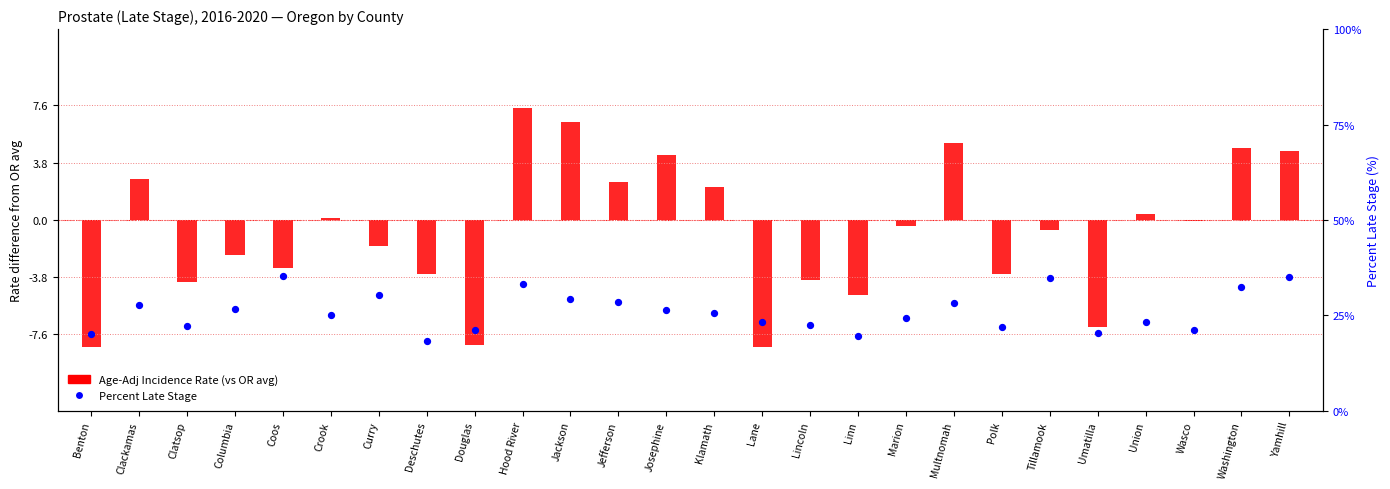

At how many categories does at least one series exceed 6?

26